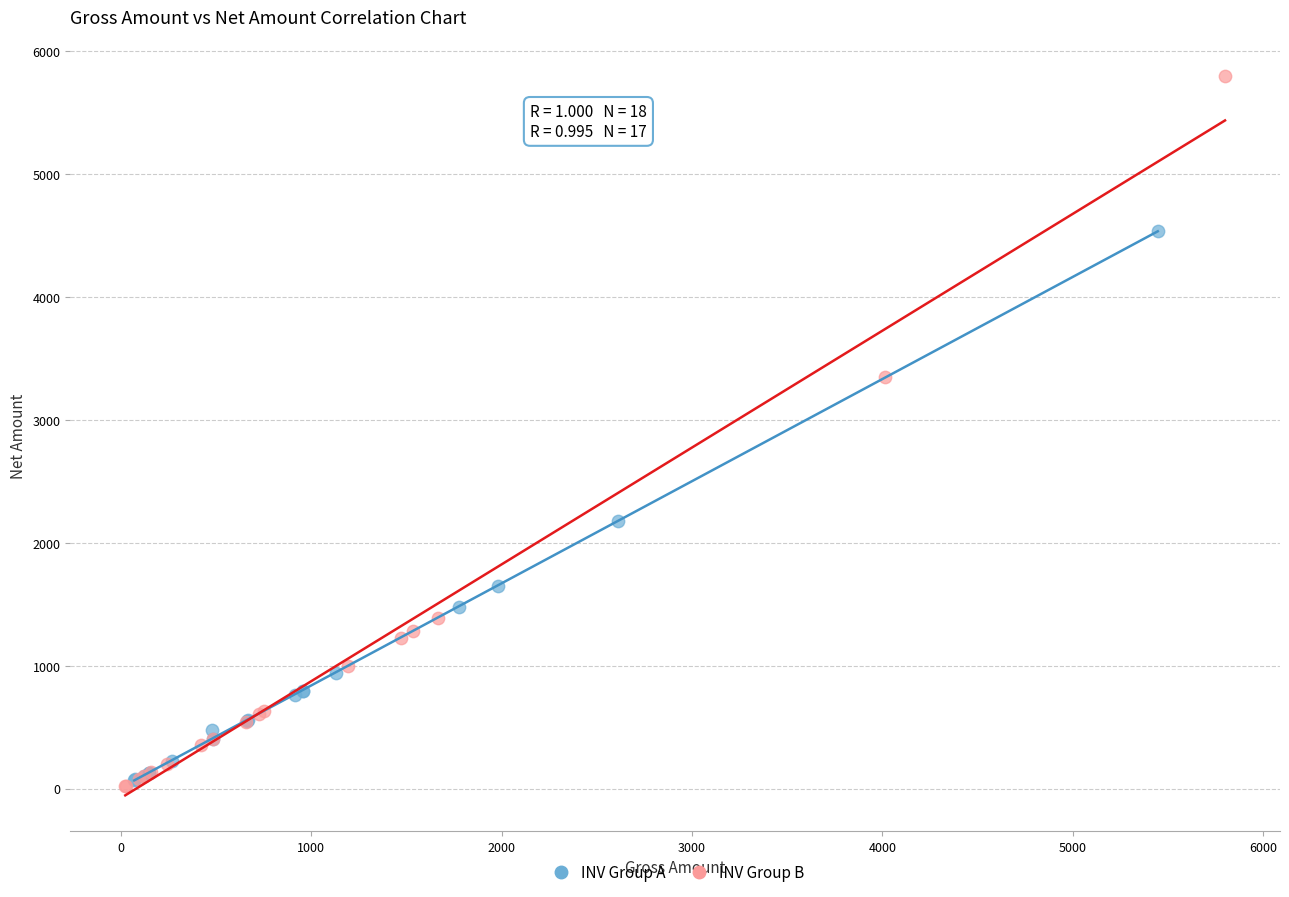

Which series contains the highest Y value?

INV Group B